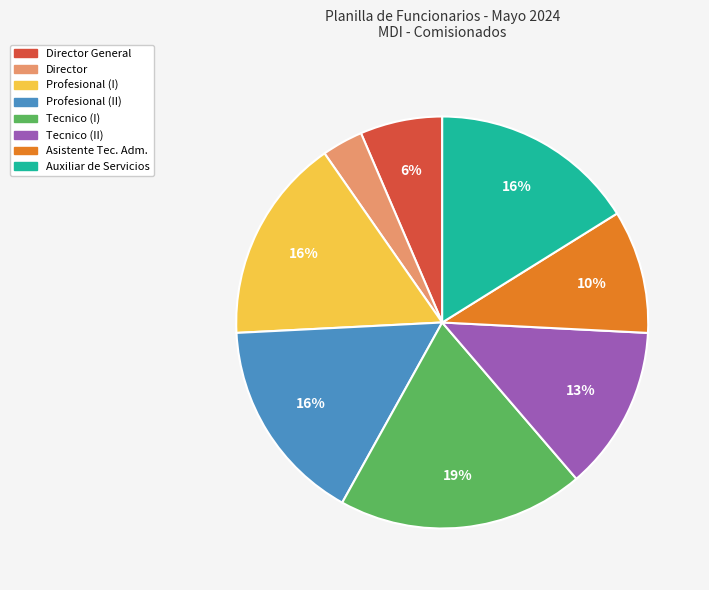

What is the ratio of the value at Tecnico (I) to the value at Auxiliar de Servicios?

1.2